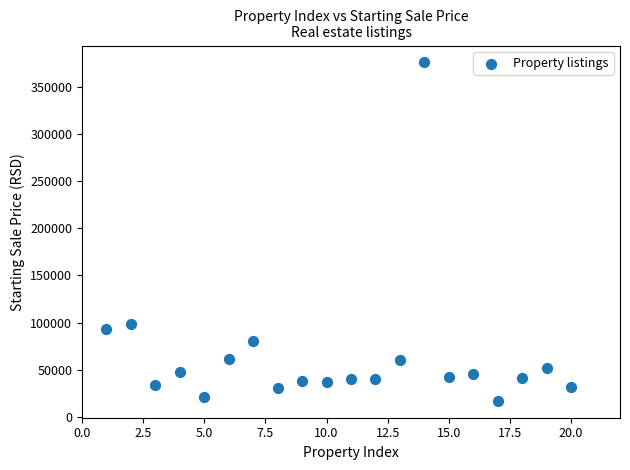

What Y value in the scatter plot is closest to 196475?

98691.9